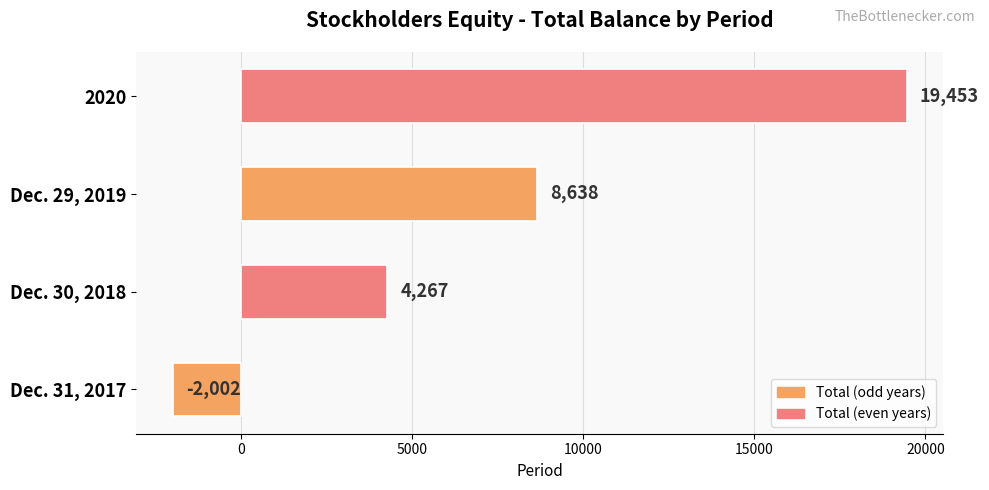

Are the bars horizontal?

Yes